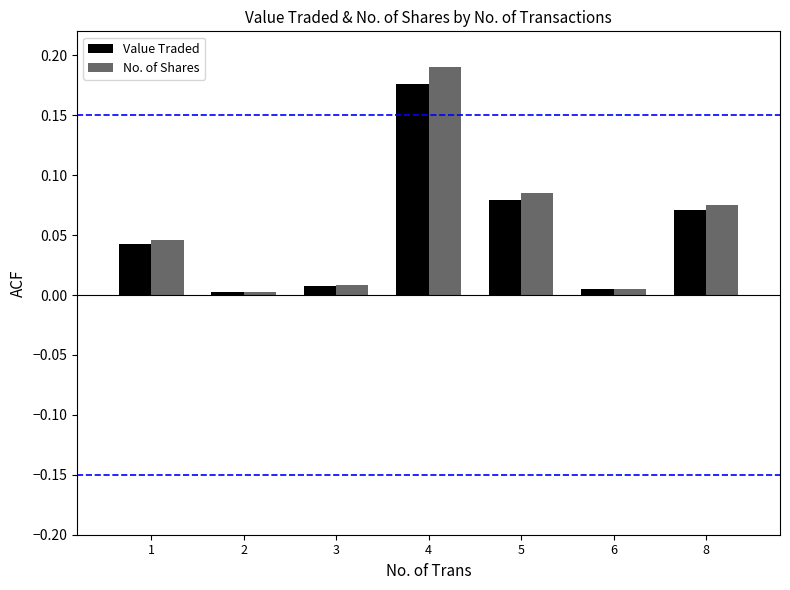

True or false: No. of Shares has a value of 0.0 at 6.

True